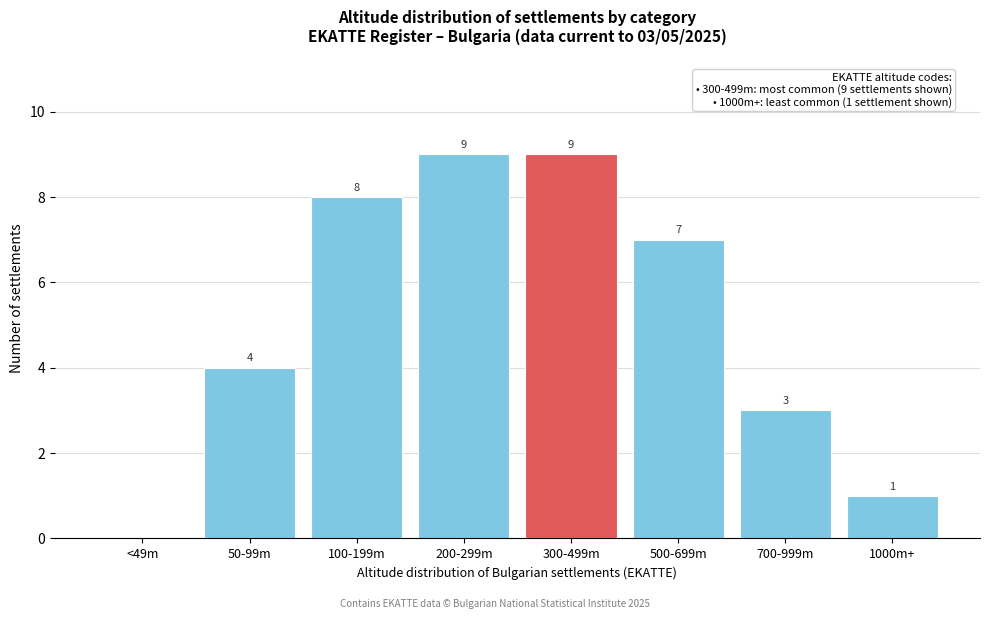

Reading left to right, extract all data points from this chart.

<49m=0	50-99m=4	100-199m=8	200-299m=9	300-499m=9	500-699m=7	700-999m=3	1000m+=1